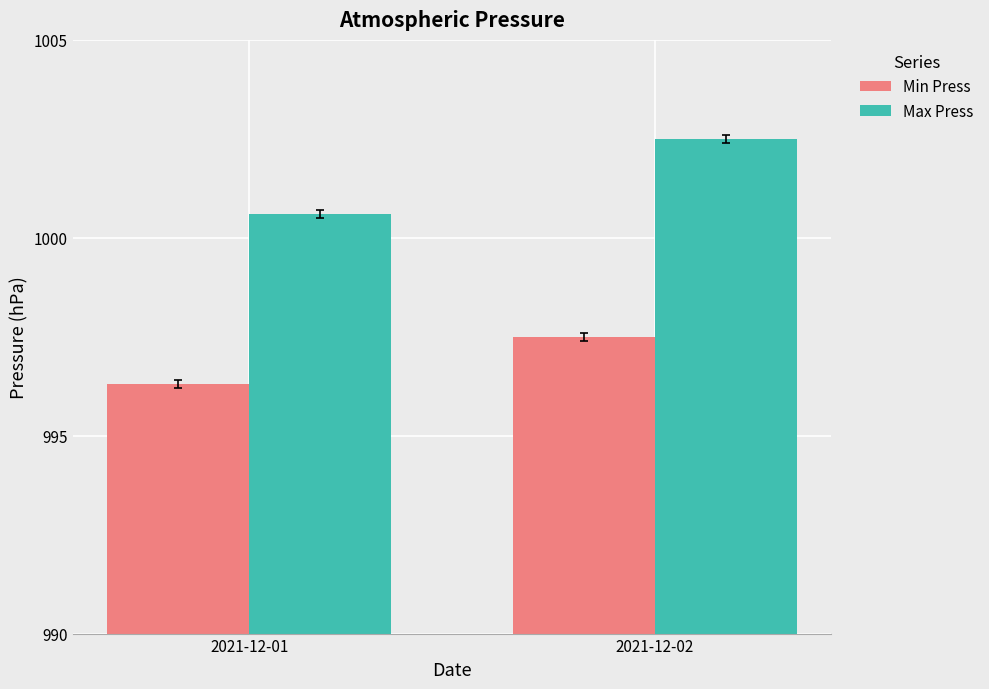

How many bars are there in each group?

2